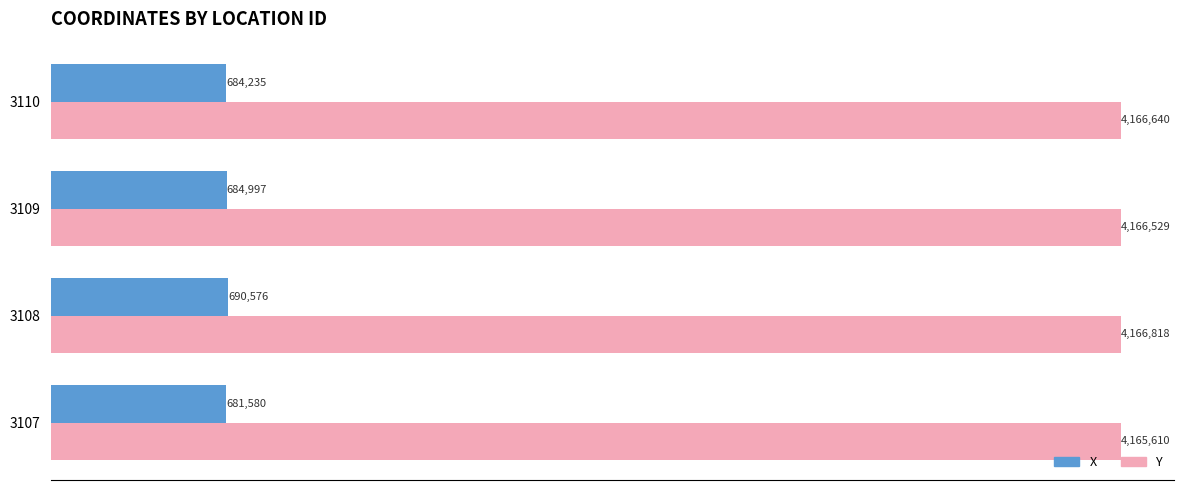

What are all the series names shown in the legend?

X, Y